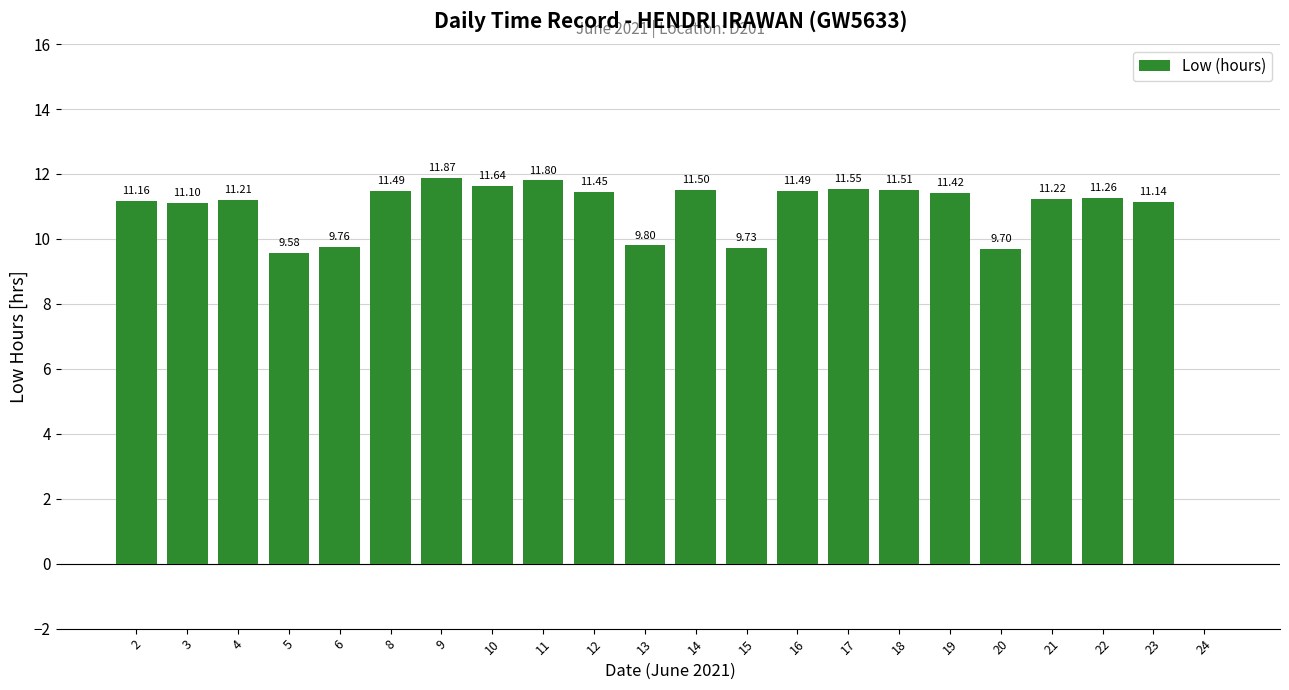

Between 12 and 18, which is larger?

18